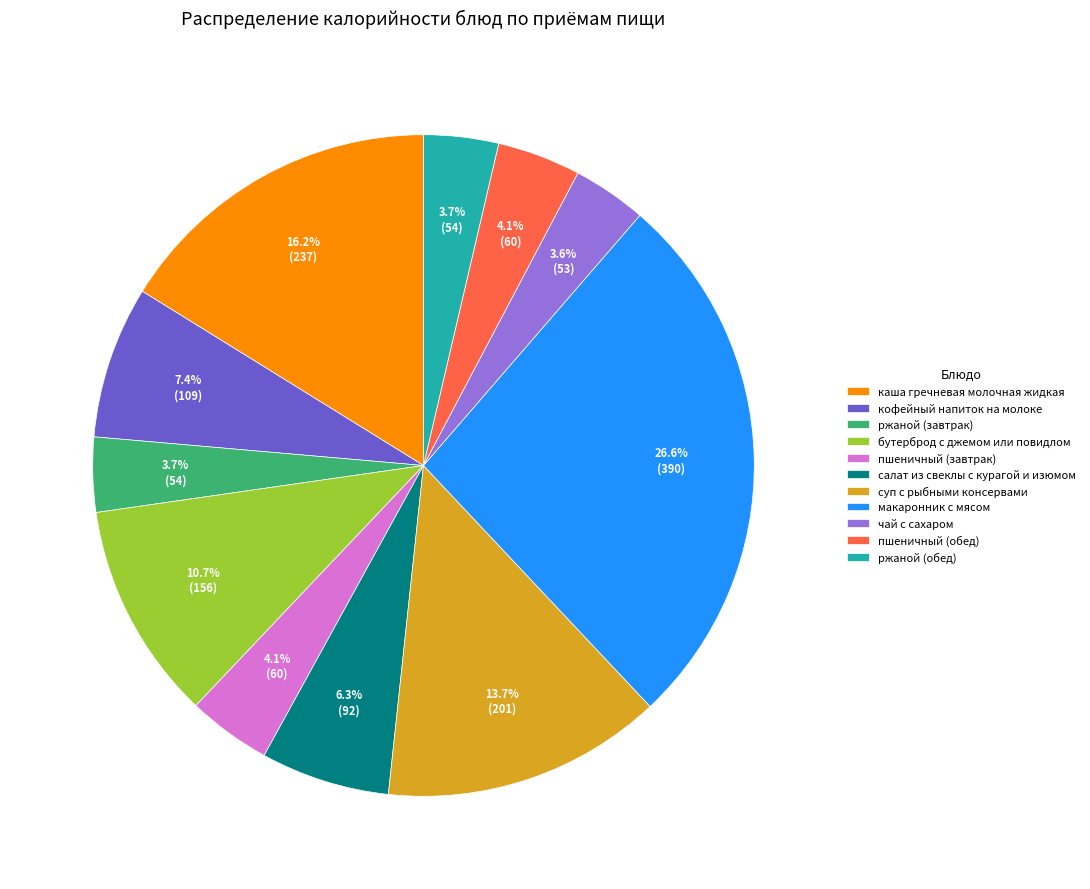

Combined, do кофейный напиток на молоке and чай с сахаром account for over 50%?

No